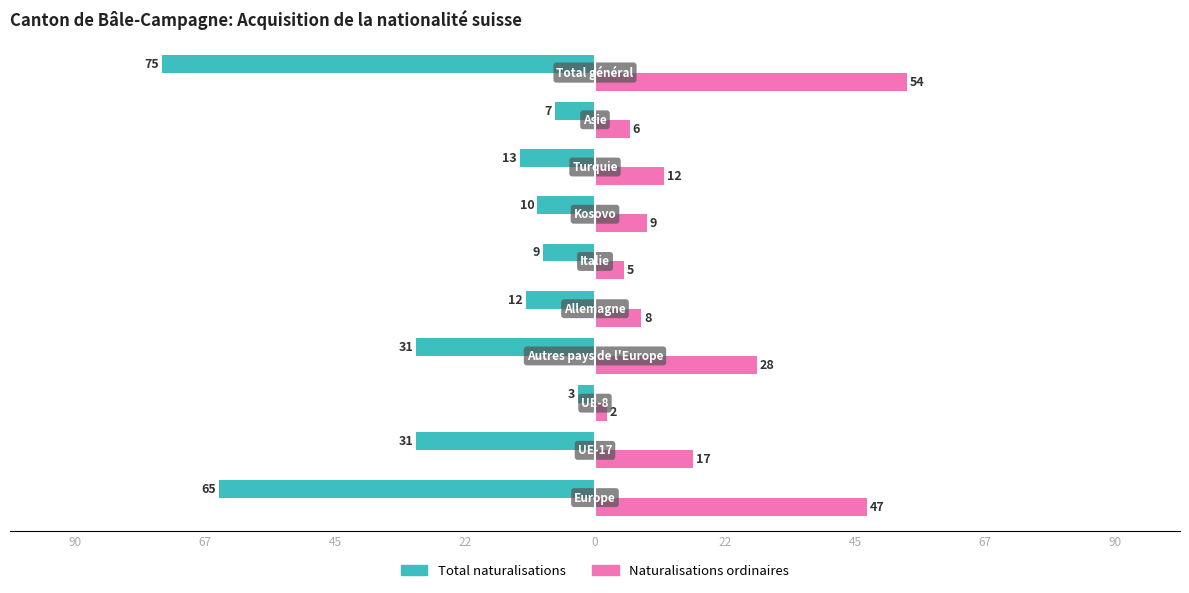

What are all the series names shown in the legend?

Total naturalisations, Naturalisations ordinaires